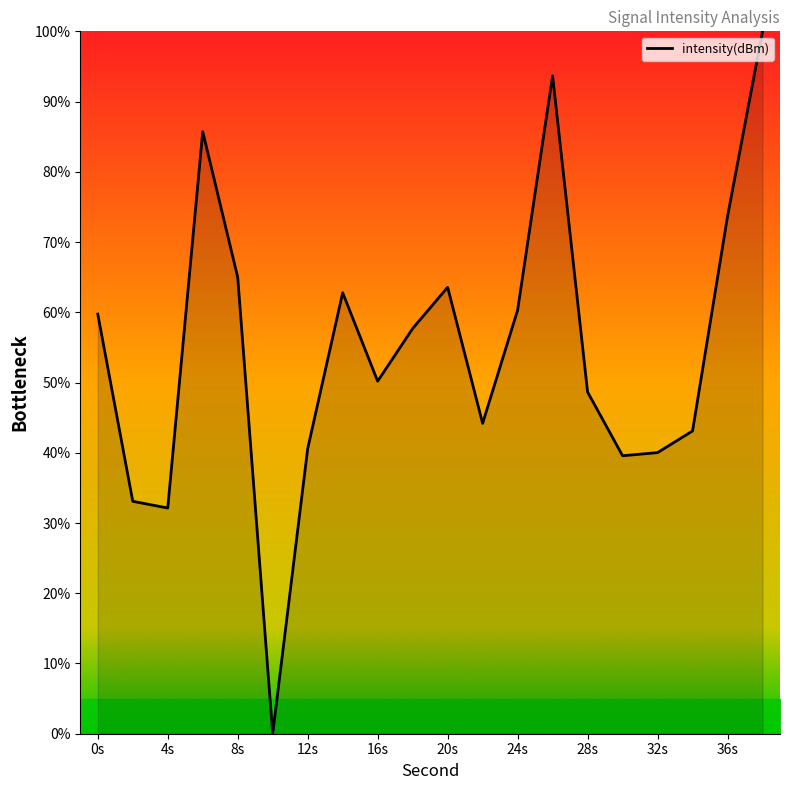

What is the difference between the maximum and minimum values?

100.0